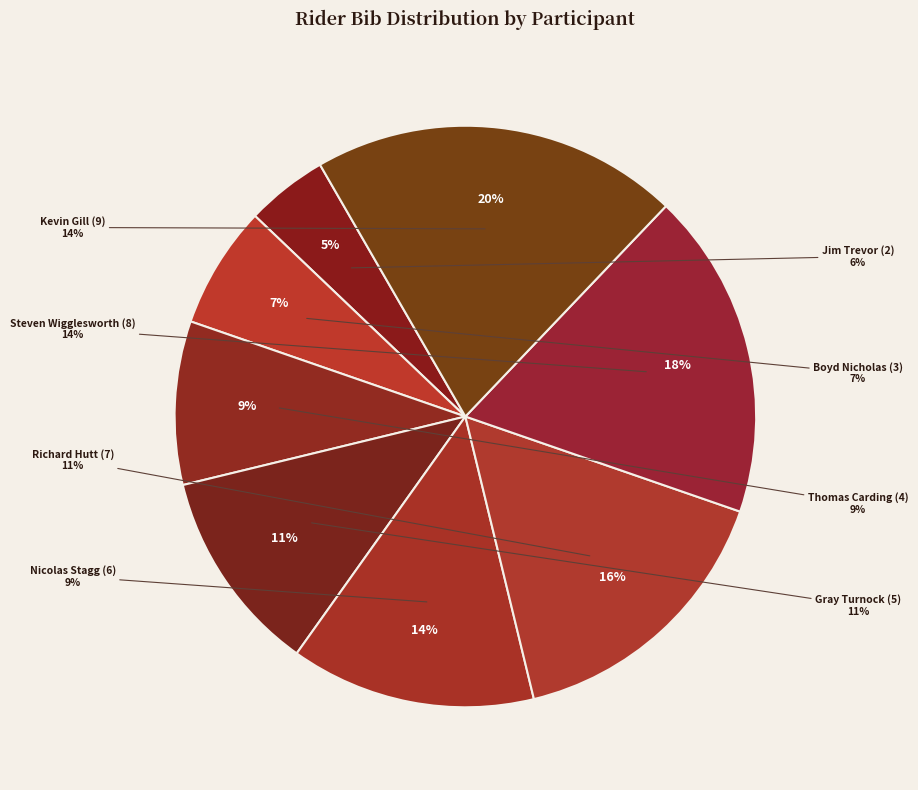

Does Boyd Nicholas (3) represent more than half of the total?

No